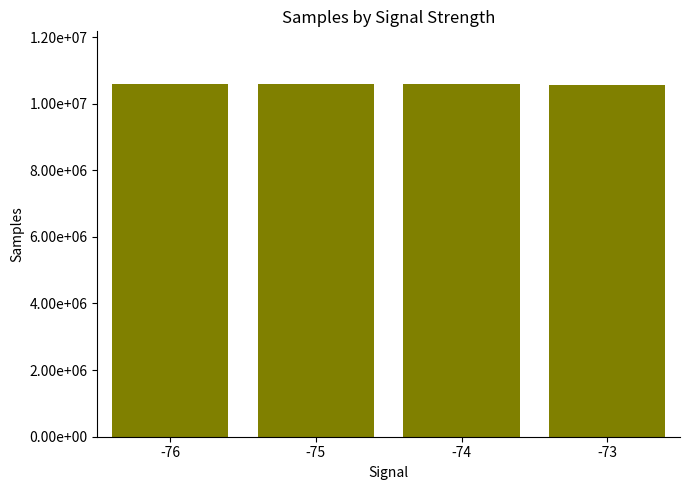

Is it true that the value at -75 is 10578419.9?

True